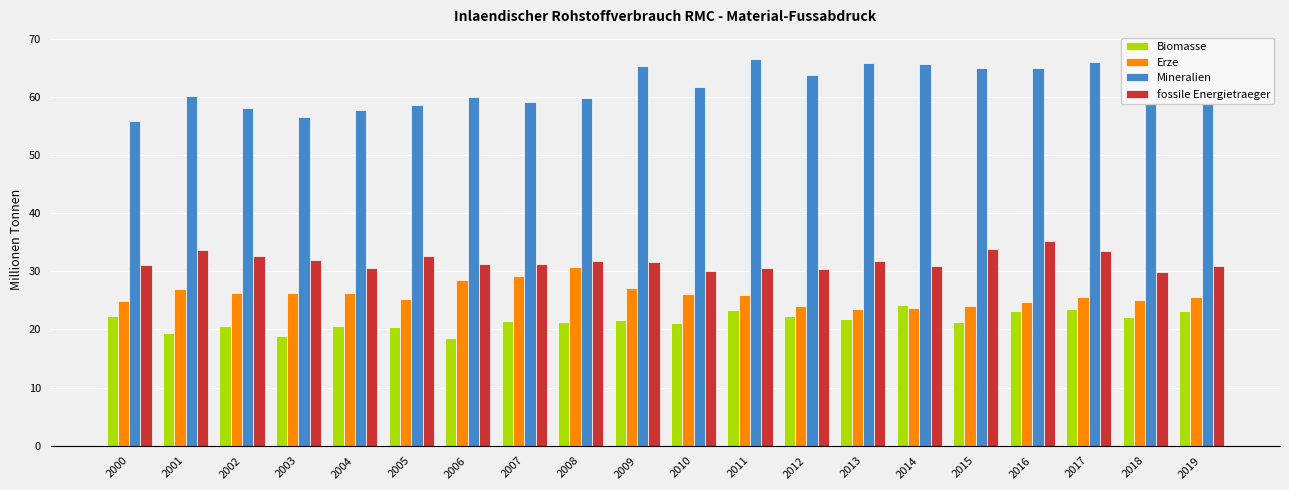

Which has a higher value, 2019 or 2002?

2019